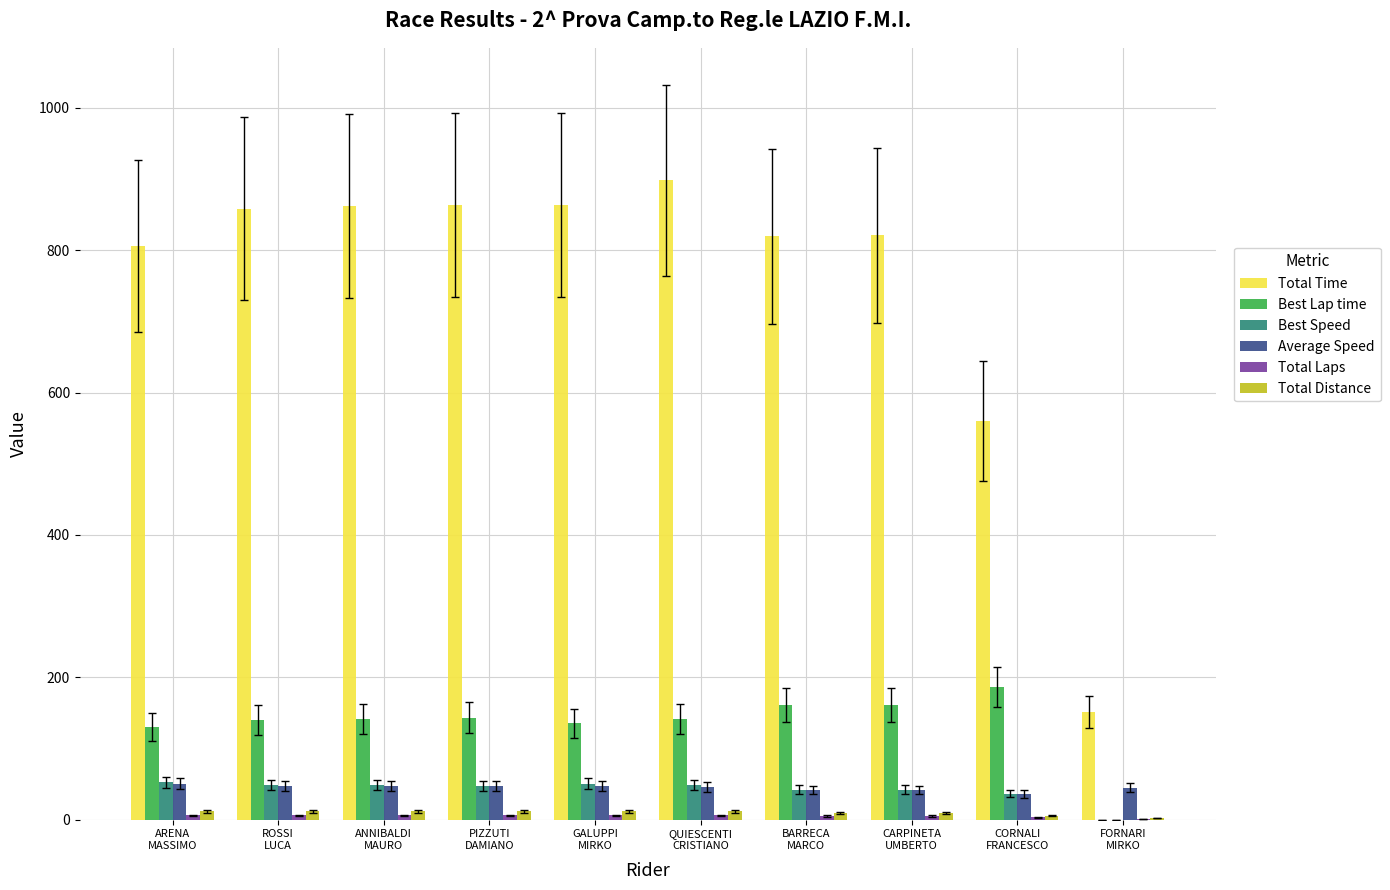

Where does the Total Time series first go above 858?

ROSSI
LUCA